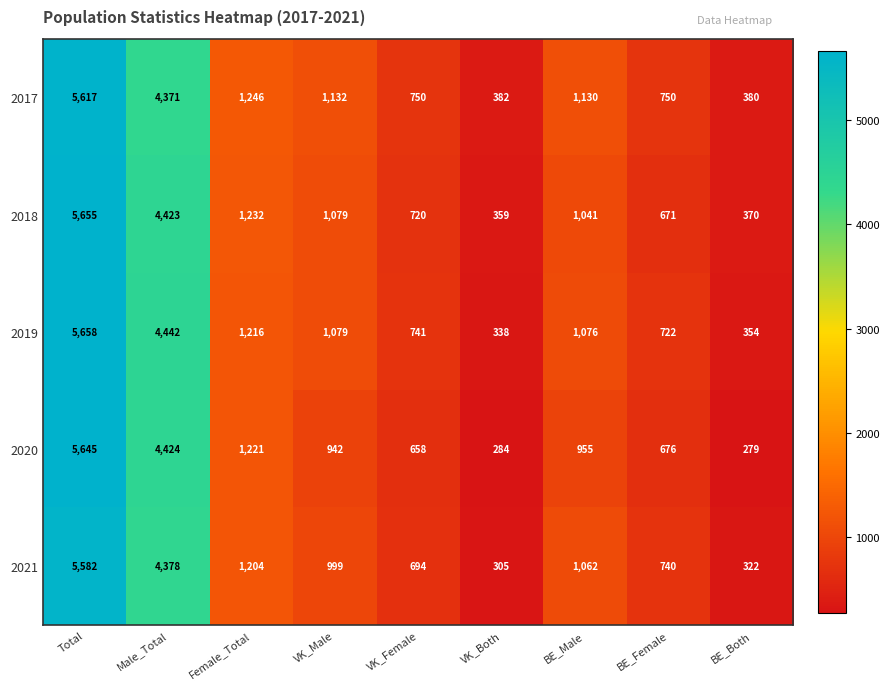

What is the total value across all series at Total?

28157